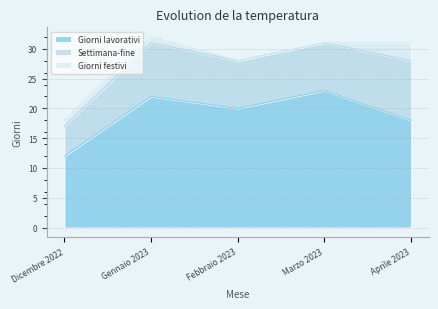

At how many categories does at least one series exceed 0?

5